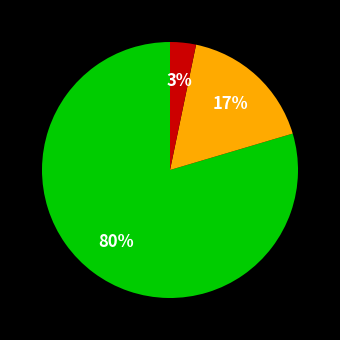

To the nearest percent, what is the average slice percentage?

33%